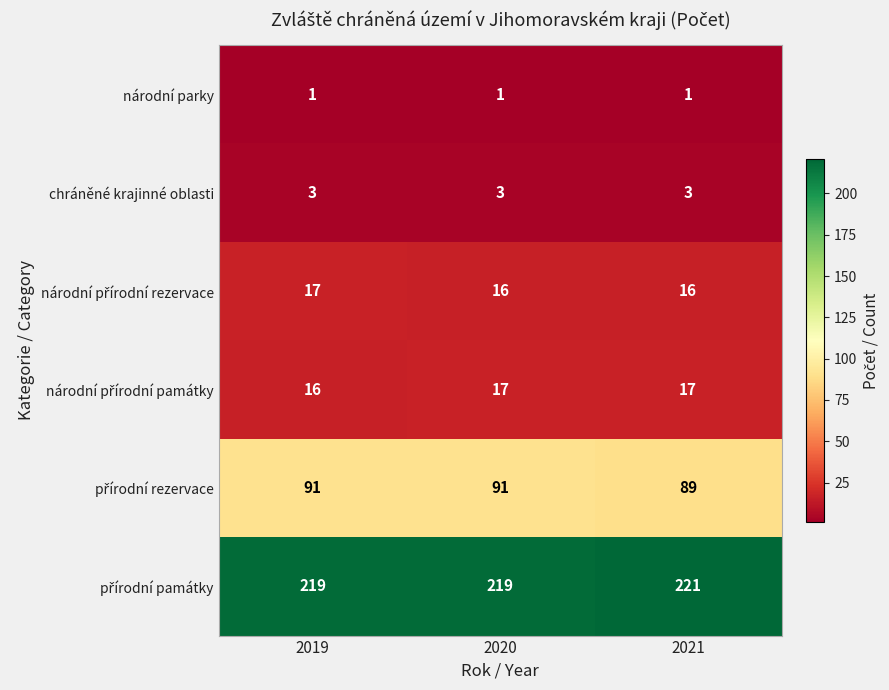

Is it true that národní parky equals 1 at 2020?

True